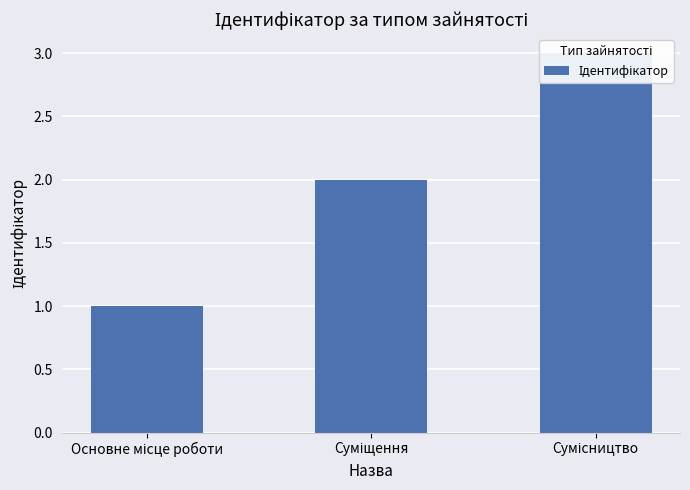

Reading left to right, transcribe all the data shown in this chart.

Основне місце роботи=1	Суміщення=2	Сумісництво=3